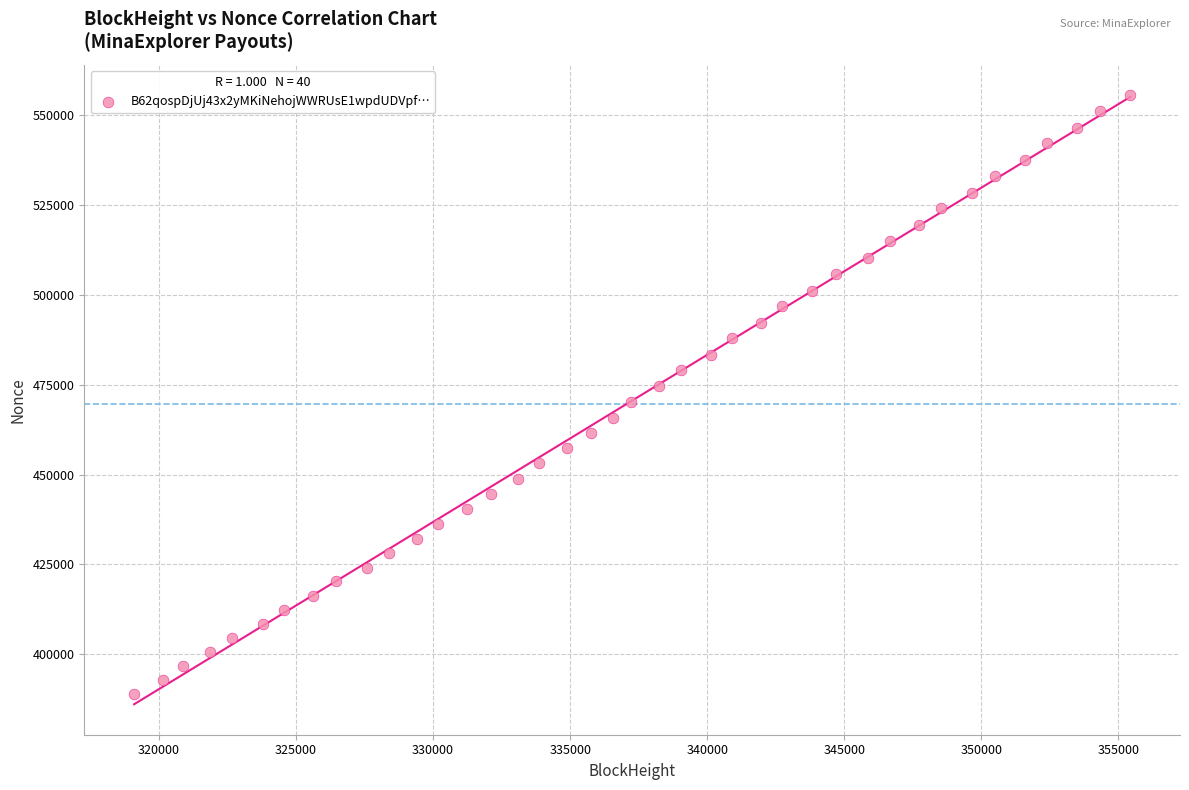

What is the range of Y values (max minus min)?

166488